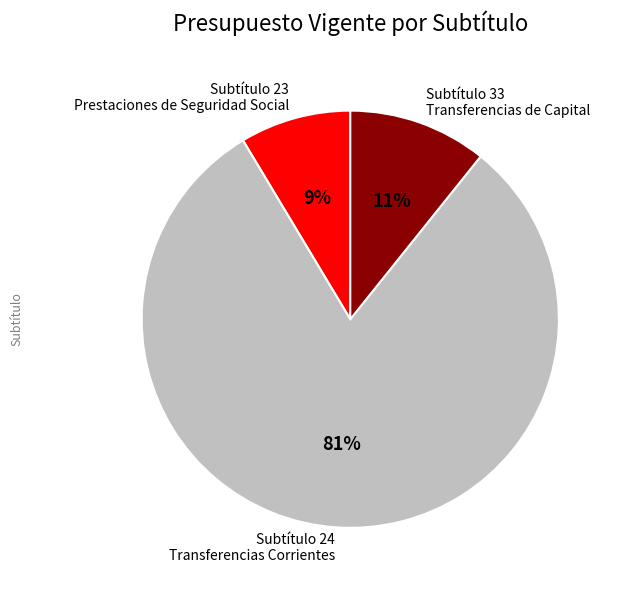

Is there any slice that represents more than half of the pie?

Yes